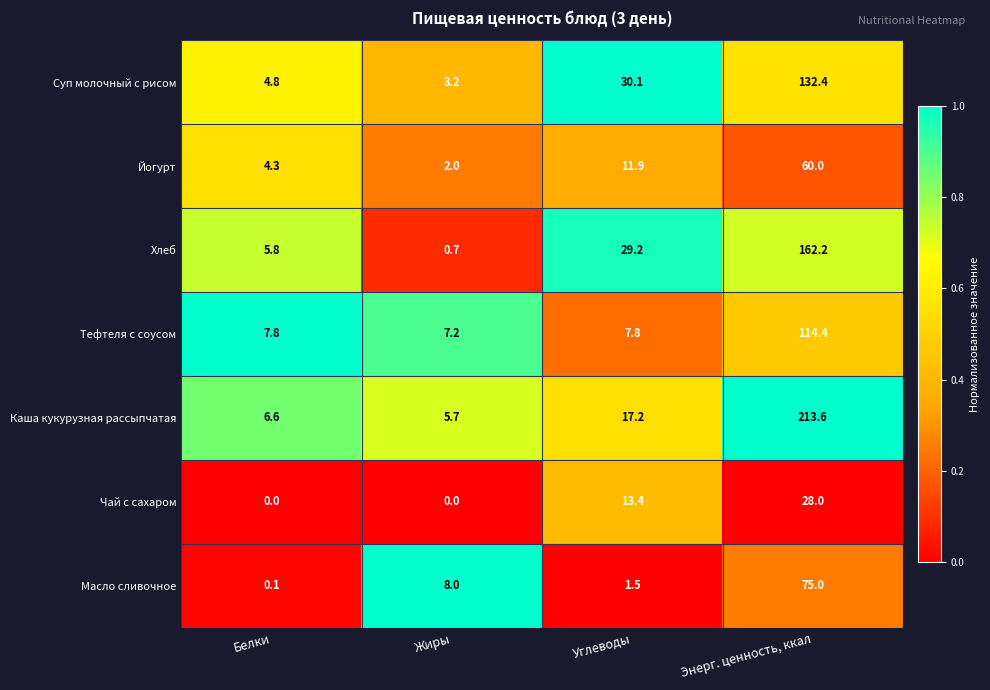

What is the difference between the highest and lowest values at Жиры?

8.0